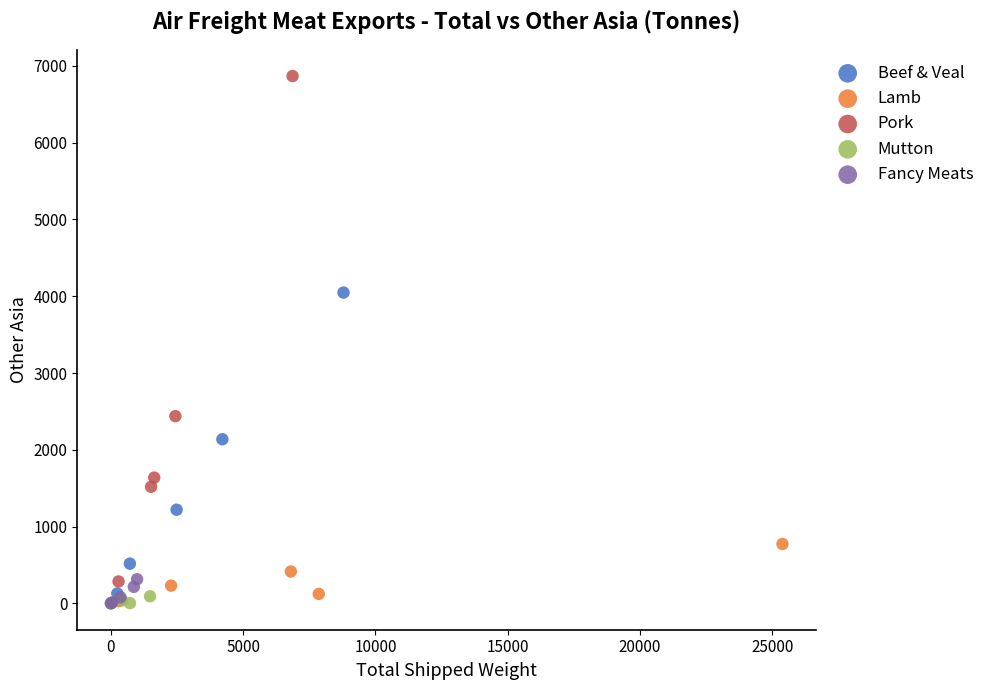

Which series has the widest spread of Y values?

Pork